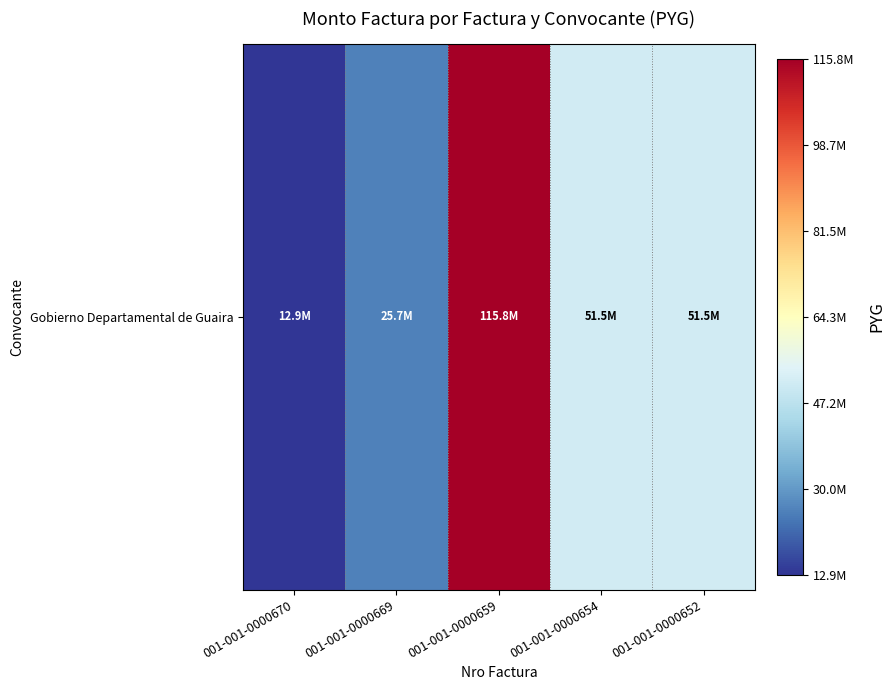

What is the difference between the values at 001-001-0000654 and 001-001-0000669?

25737355